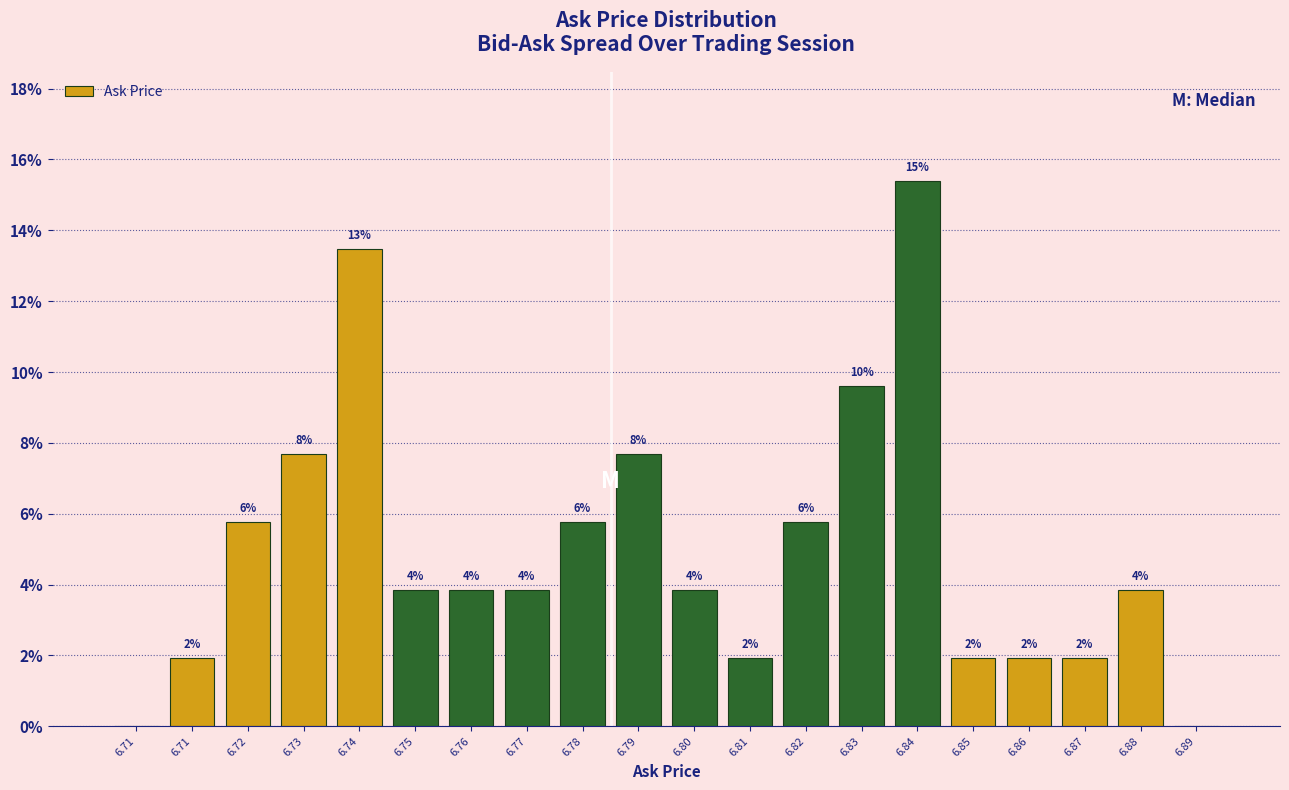

Are the bars horizontal?

No